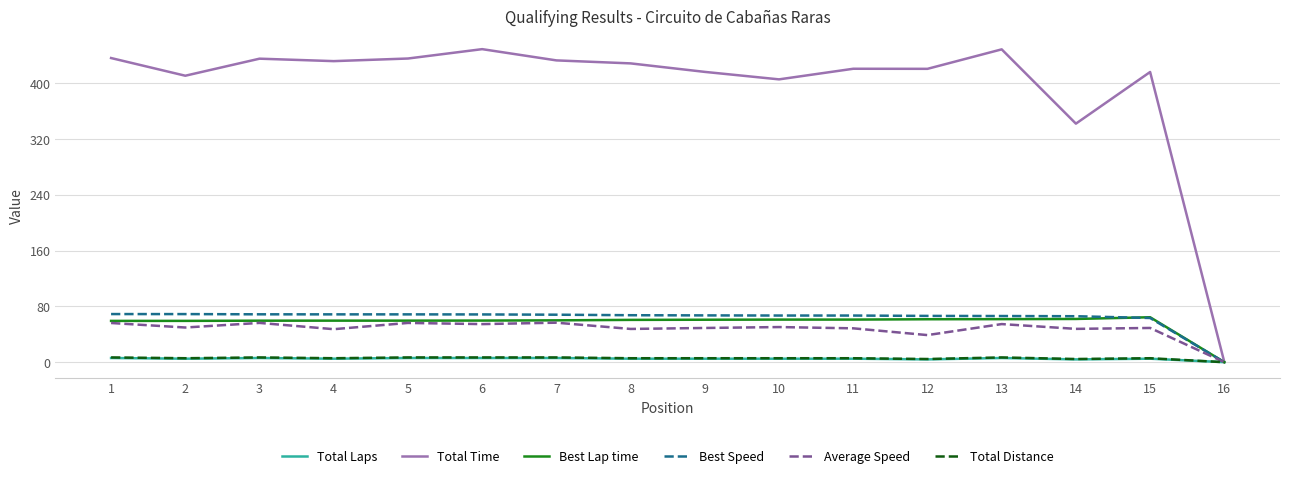

What is the total value across all series at 4?

617.6